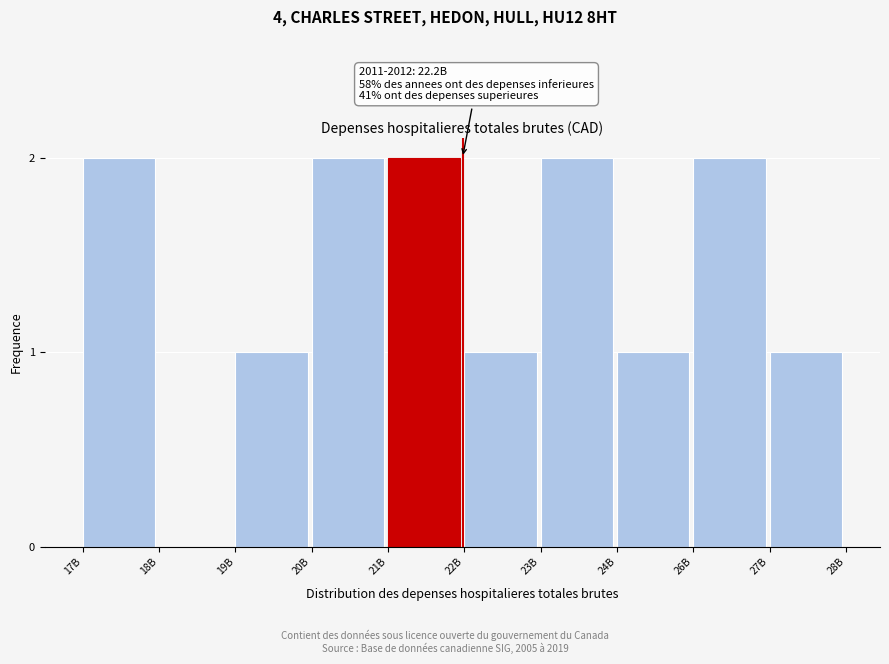

Reading left to right, what are all the values shown in this chart?

17B=2	18B=0	19B=1	20B=2	21B=2	22B=1	23B=2	24B=1	26B=2	27B=1